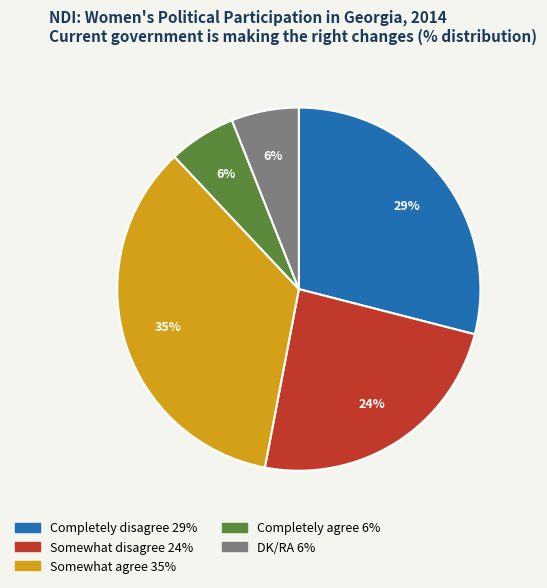

Is the sum of Completely agree and DK/RA greater than half?

No